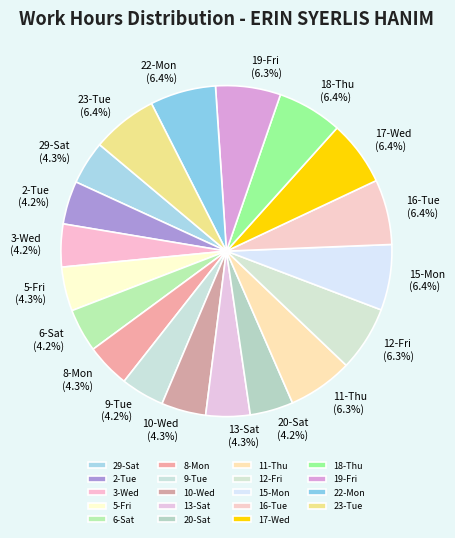

How many slices are in this pie chart?

19